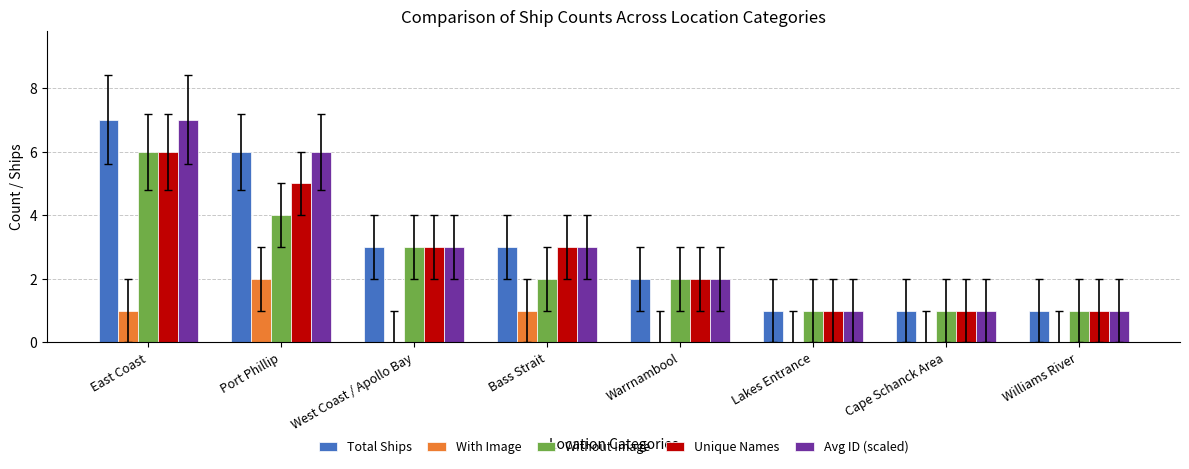

At which category does the chart reach its peak across all series?

East Coast